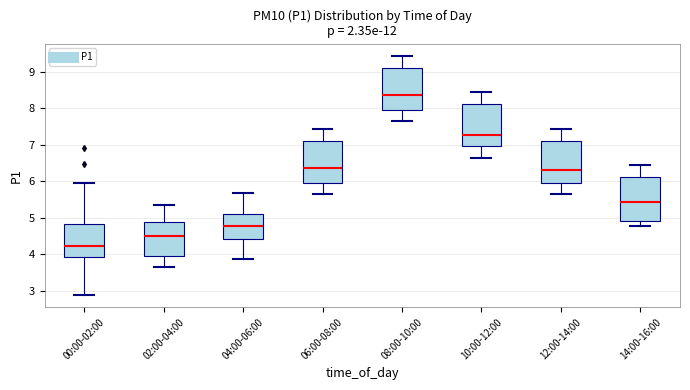

Which box has the highest median line?

08:00-10:00